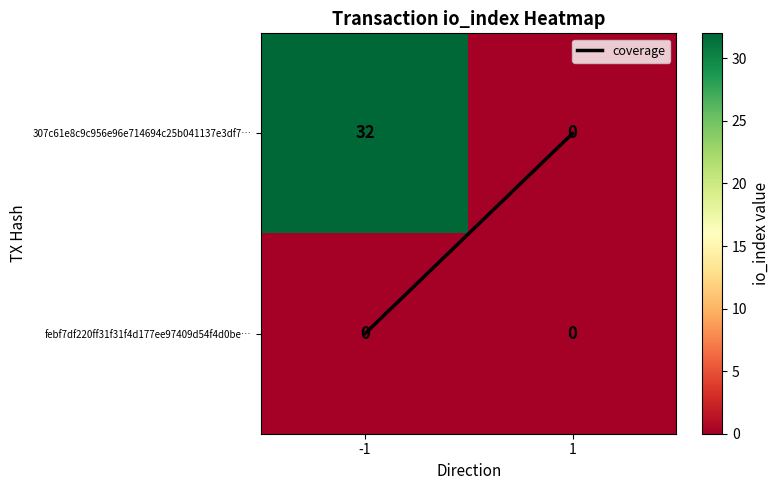

How many distinct data groups are displayed?

2